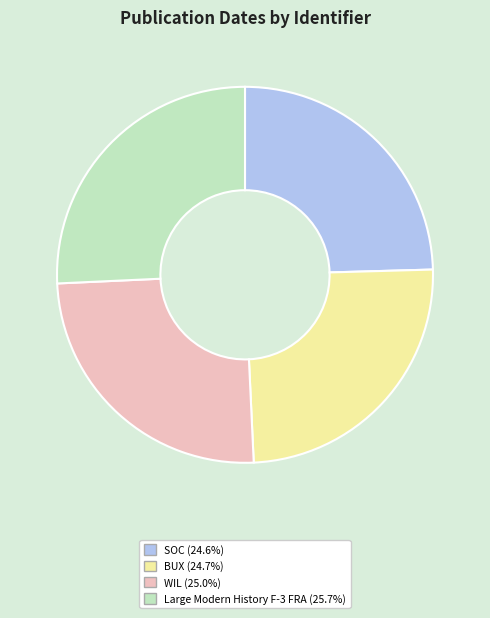

Is there a majority slice in this chart?

No